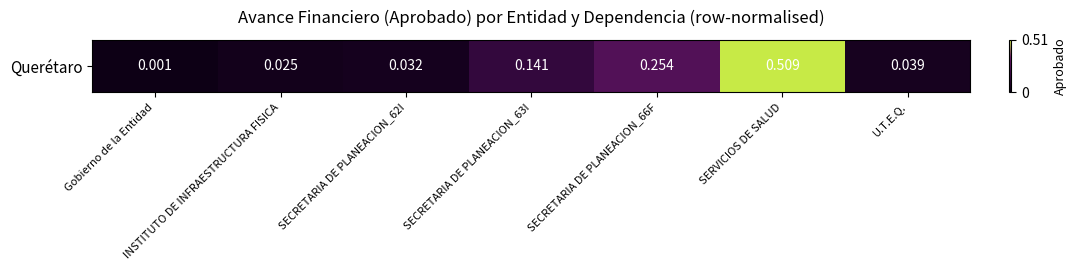

Reading left to right, transcribe all the data shown in this chart.

Gobierno de la Entidad=0.0	INSTITUTO DE INFRAESTRUCTURA FISICA=0.0	SECRETARIA DE PLANEACION_62I=0.0	SECRETARIA DE PLANEACION_63I=0.1	SECRETARIA DE PLANEACION_66F=0.3	SERVICIOS DE SALUD=0.5	U.T.E.Q.=0.0